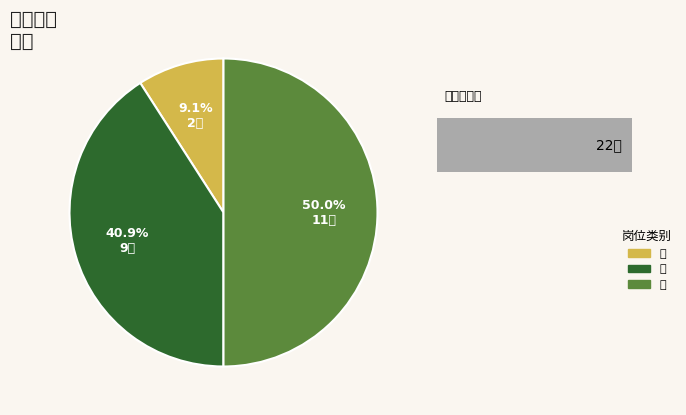

What is the smallest slice in the pie chart?

专技岗1